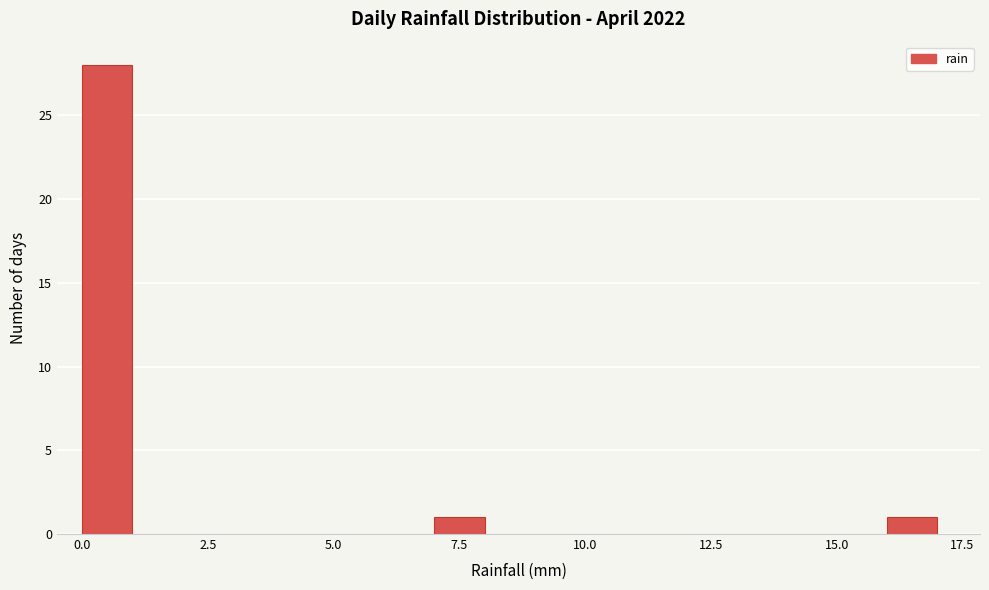

Read against the x-axis, roughly where is the centre of the tallest bar?

0.5